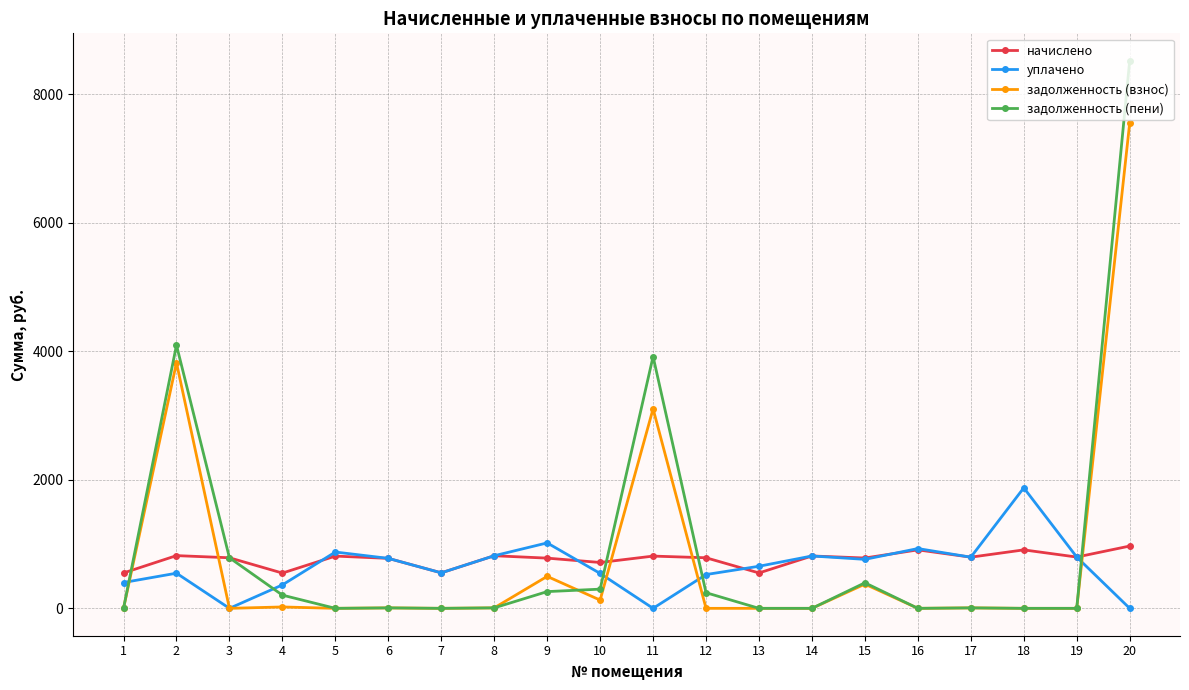

Count the number of data series in this chart.

4